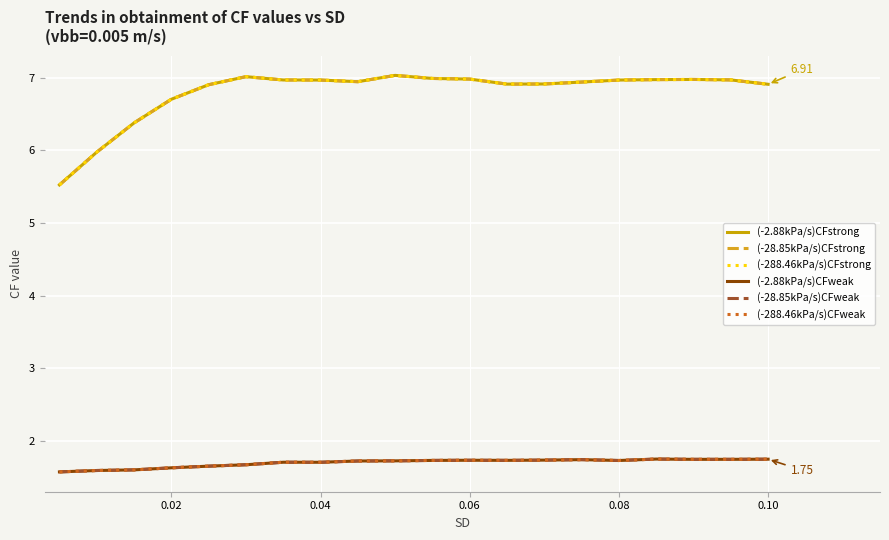

What is the difference between the maximum and second lowest values in the (-28.85kPa/s)CFstrong series?

1.1